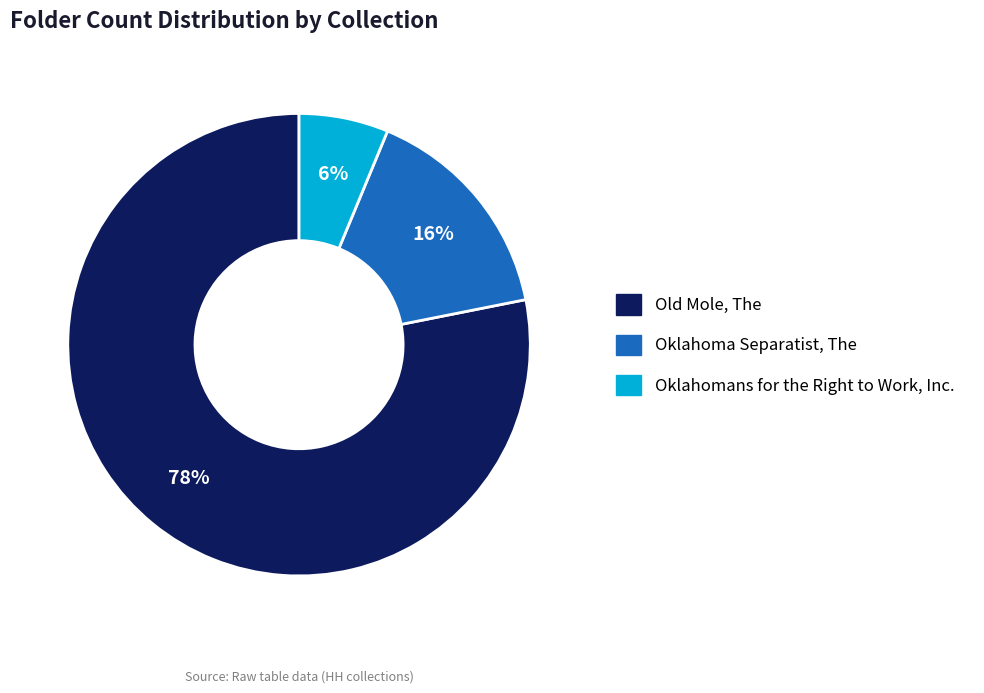

Which category has the biggest portion of the pie?

Old Mole, The